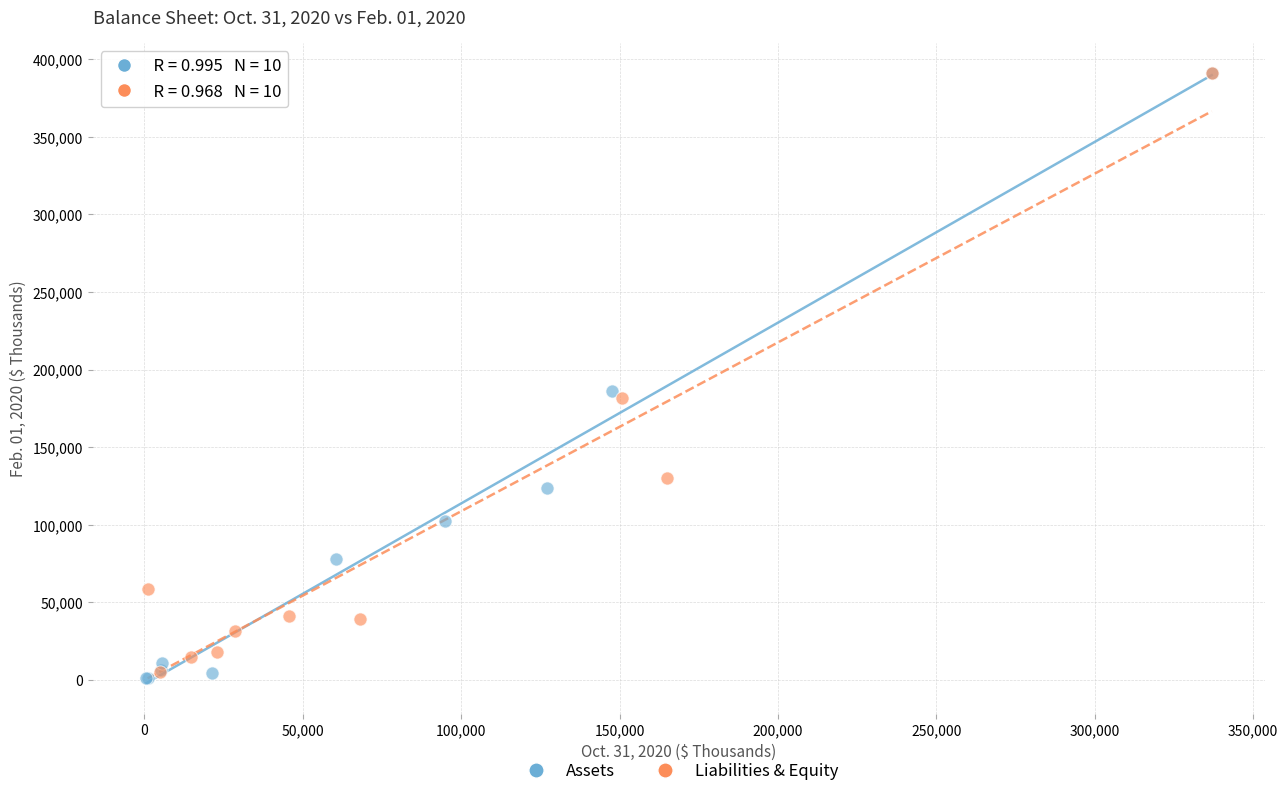

Which series has the widest spread of Y values?

Assets